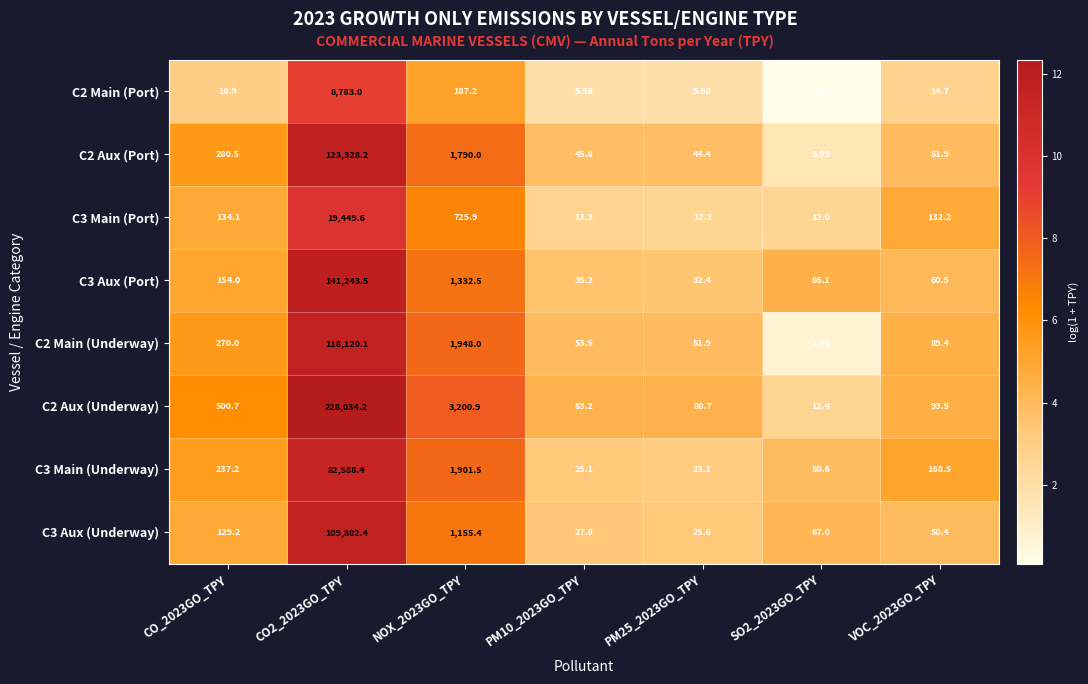

How many values in the C3 Aux (Underway) series are below 67?

3